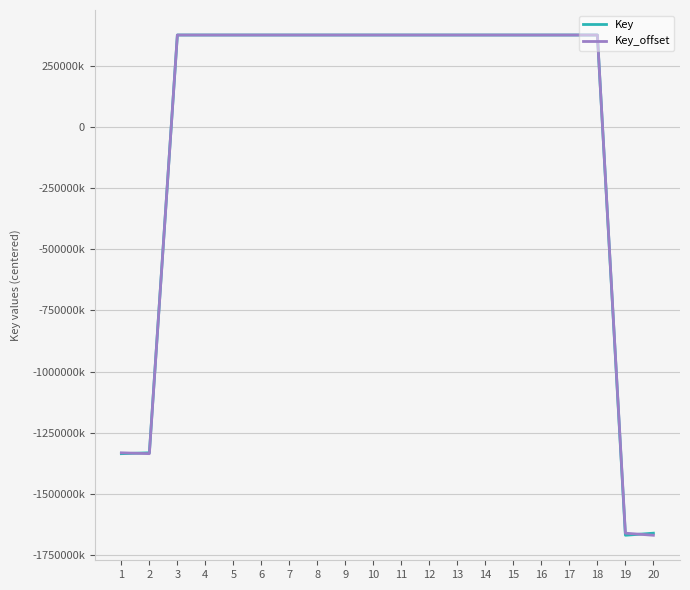

What is the value of the Key_offset point at the 5th from the left?

374514945.2